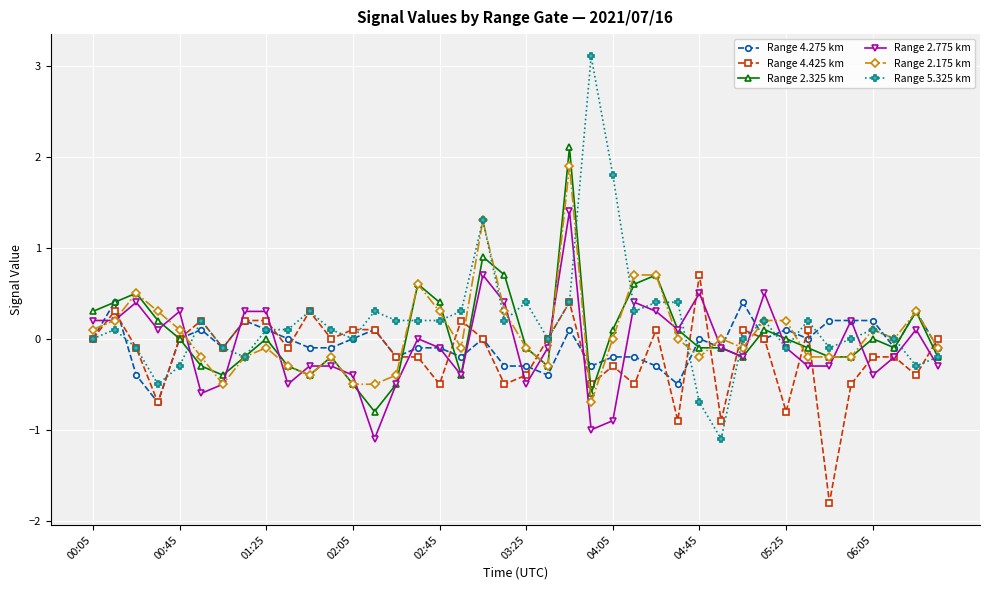

True or false: Range 2.175 km has more than 0 interior local peaks.

True